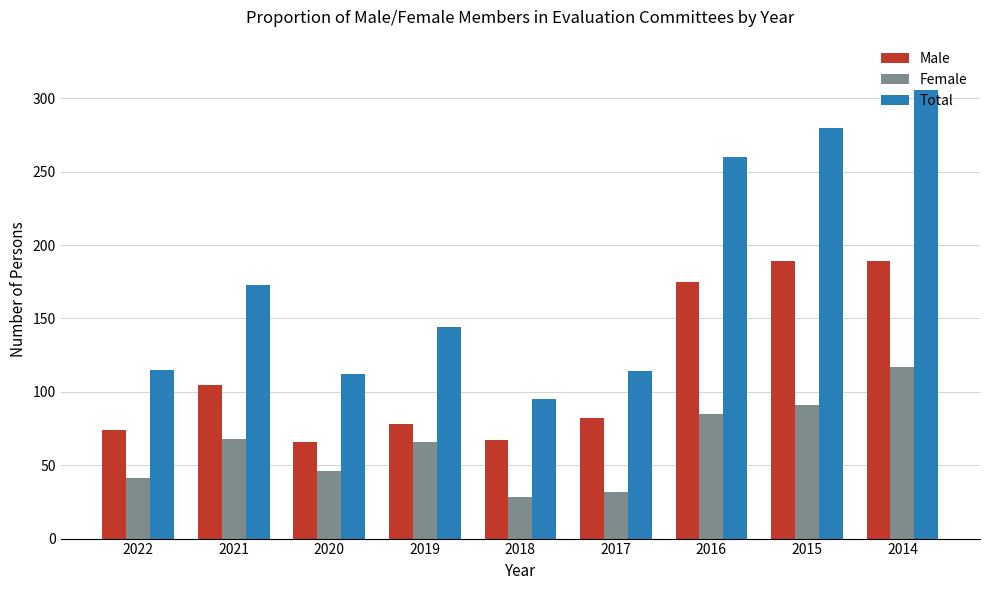

Where is Male nearest to the value 127?

2021